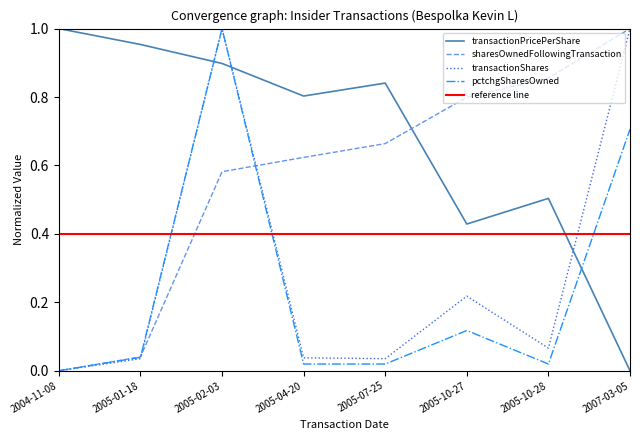

Is it true that transactionPricePerShare equals 1.0 at 2004-11-08?

True